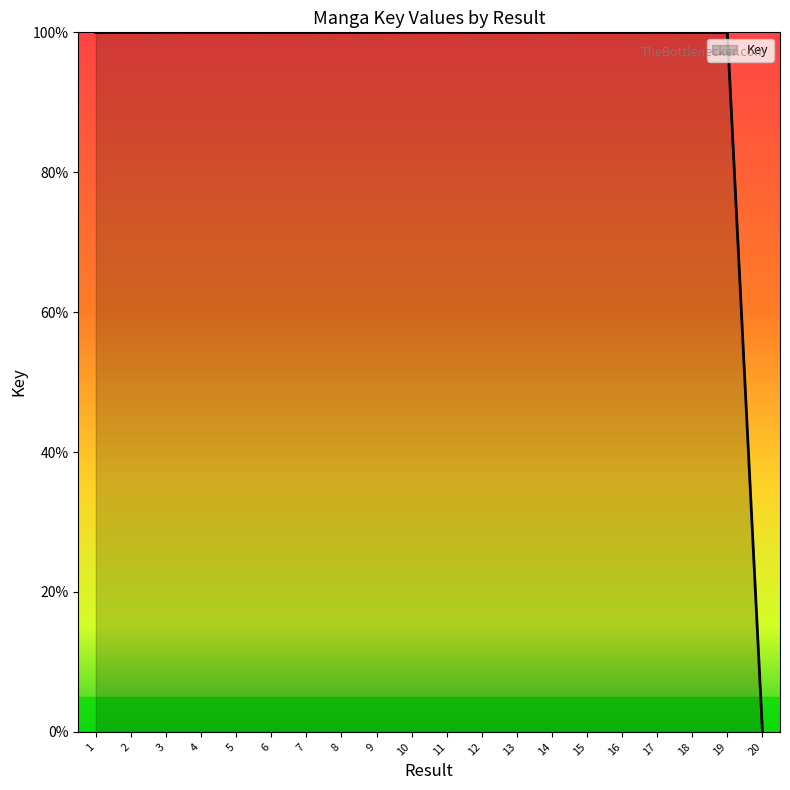

How many categories are shown in the chart?

20